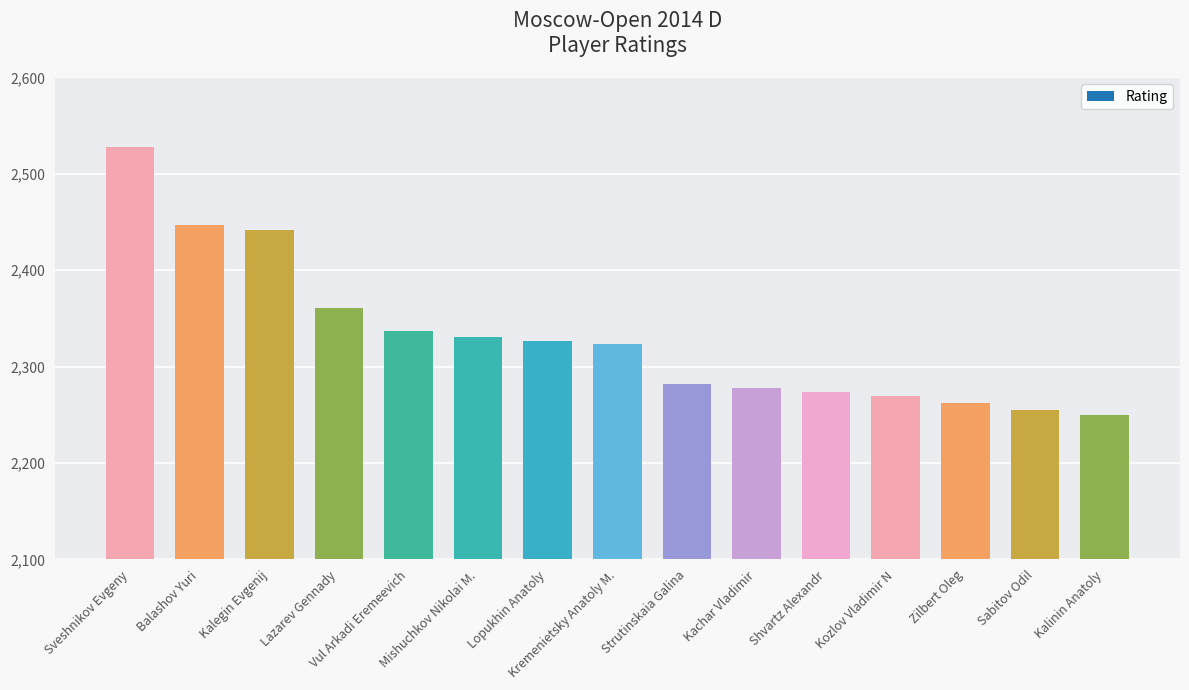

What is the ratio of the value at Kachar Vladimir to the value at Kalegin Evgenij?

0.9